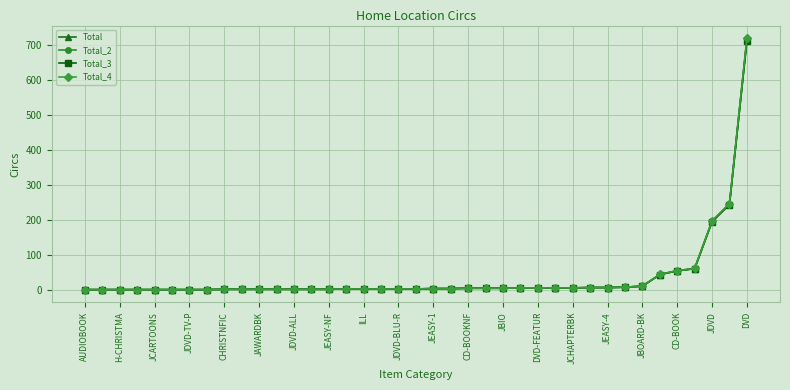

Which series has the largest range (max minus min)?

Total_4